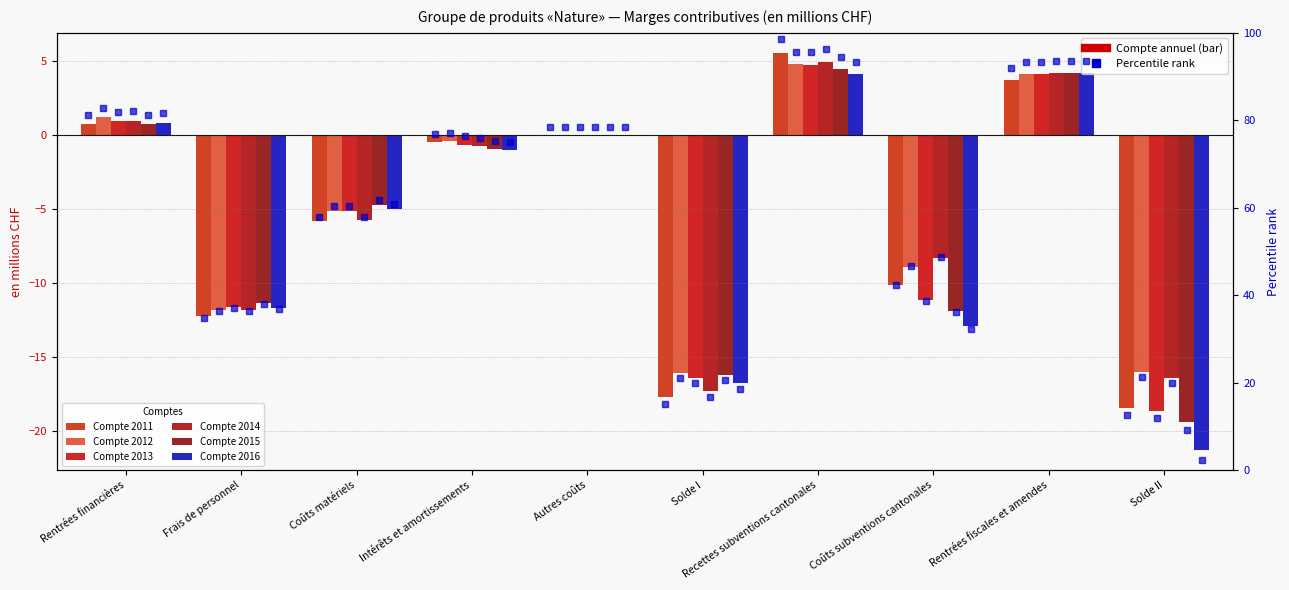

What is the smallest value displayed?

-21.3